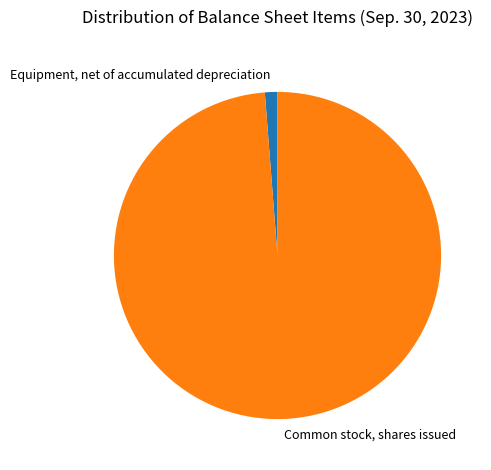

What is the largest slice in the pie chart?

Common stock, shares issued